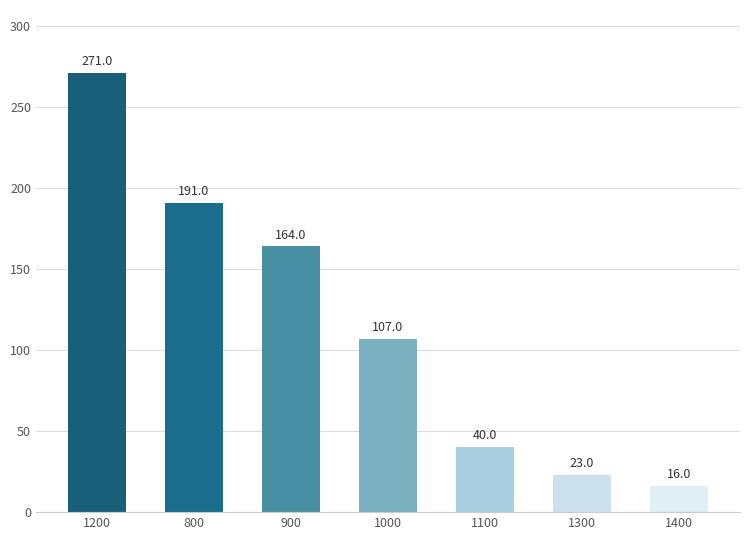

Which category has the lowest value across all series?

1400